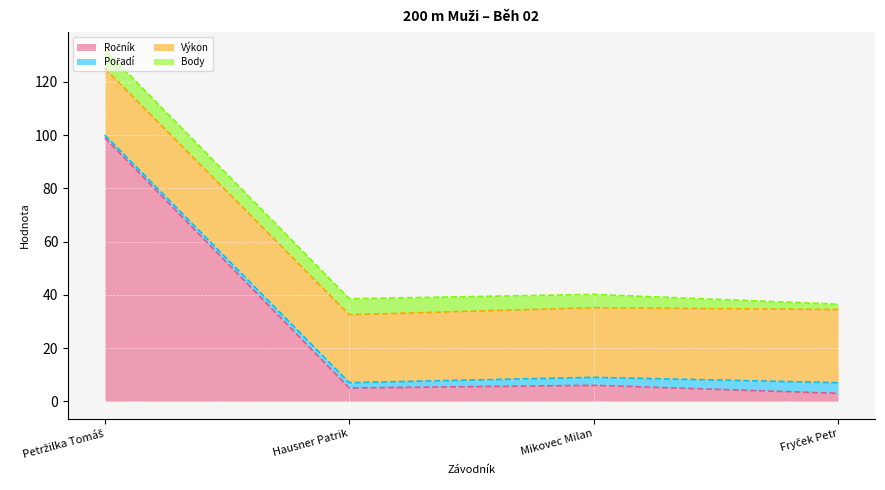

After their last crossing, which series has the higher values: Body or Pořadí?

Pořadí